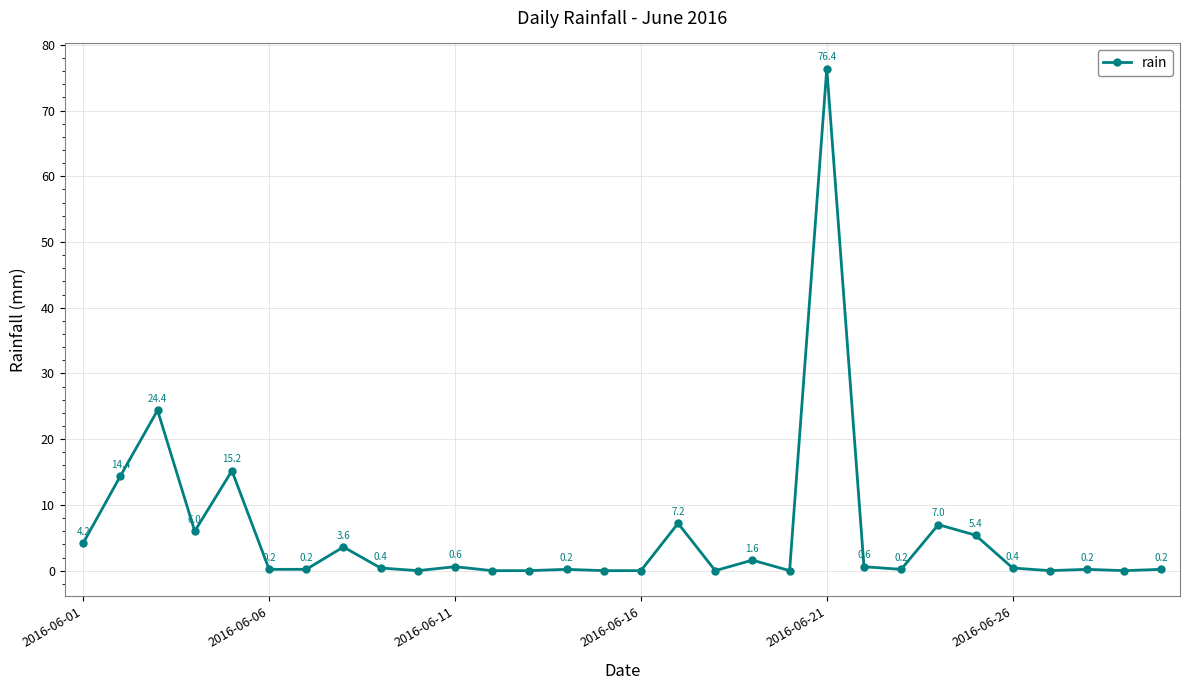

What is the average value?

5.6